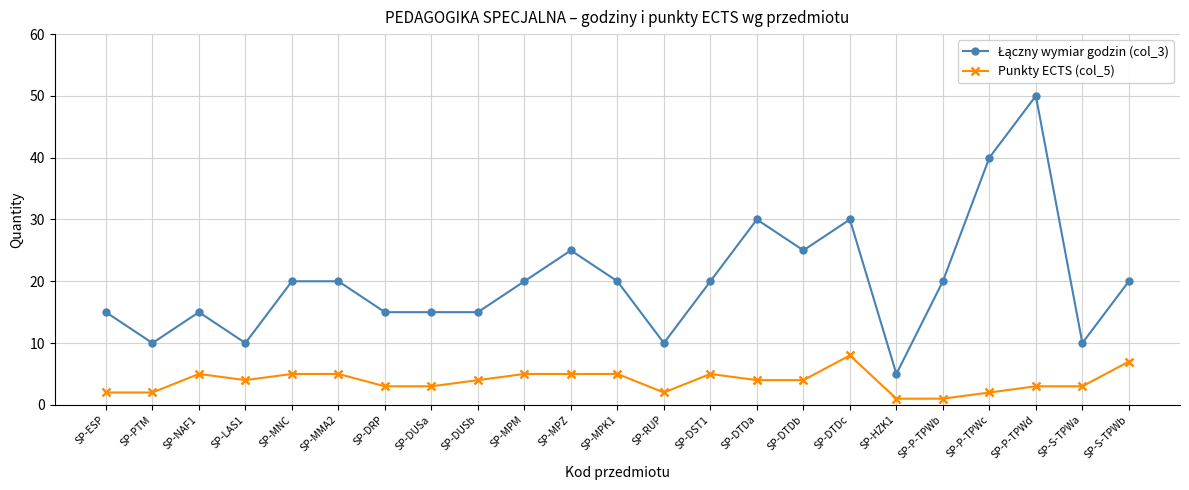

What is the total value across all series at SP-RUP?

12